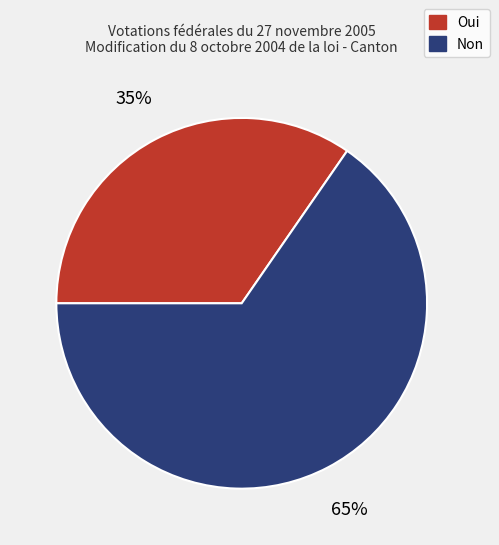

The Oui slice represents 47% of the pie. True or false?

False